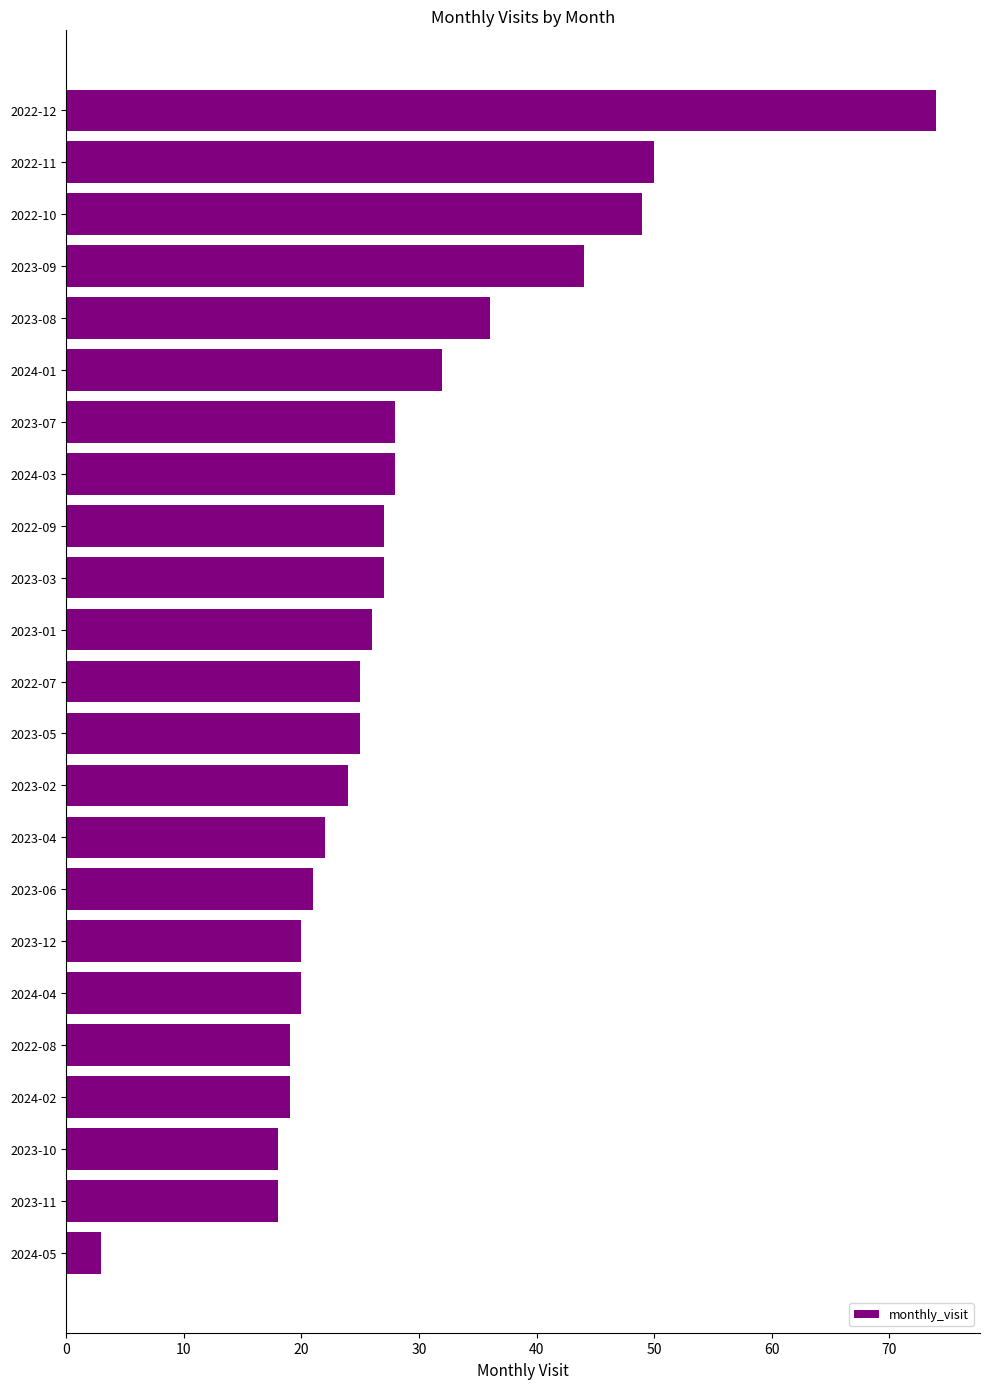

Is it true that the value at 2023-02 is 24?

True